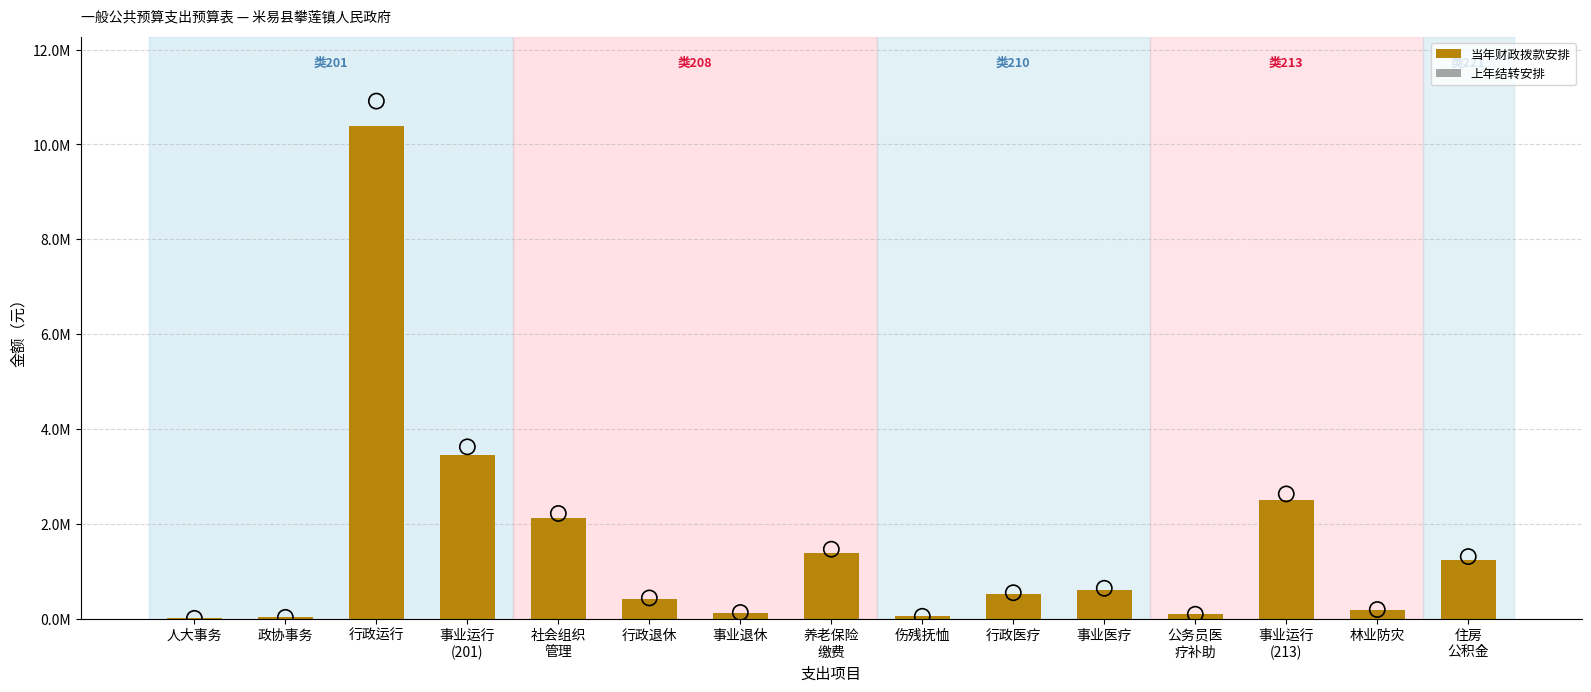

Which series has the widest spread of Y values?

当年财政拨款安排